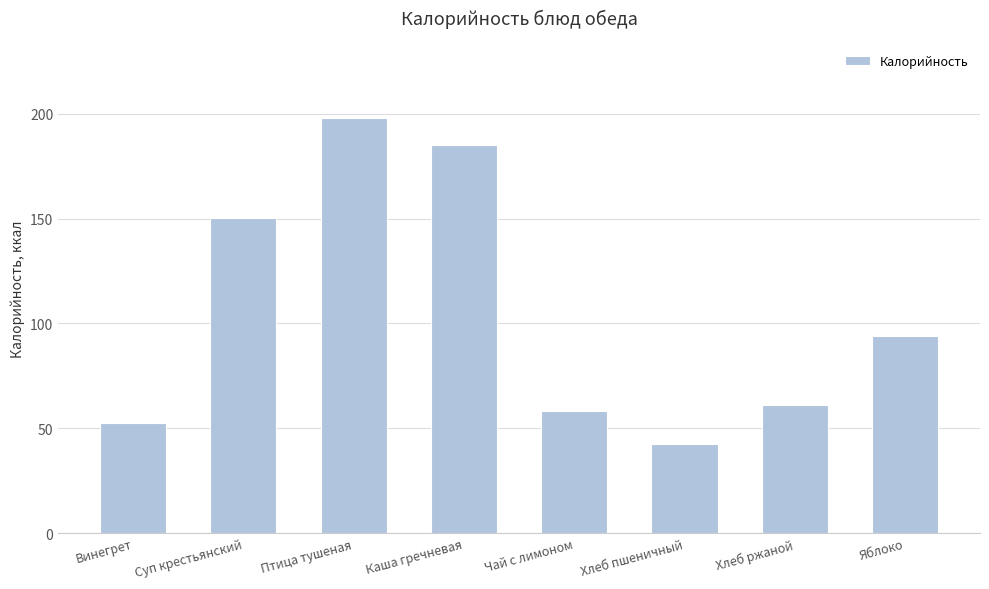

What position from the left is Птица тушеная?

3